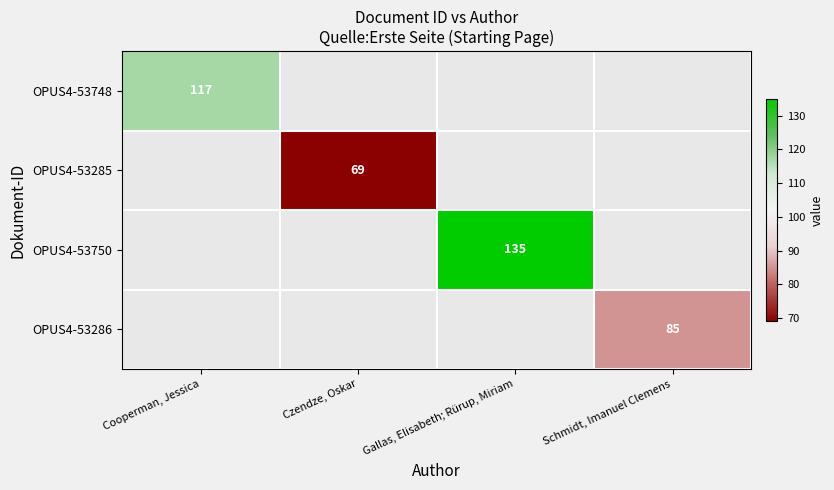

What is the minimum value shown in the chart?

69.0